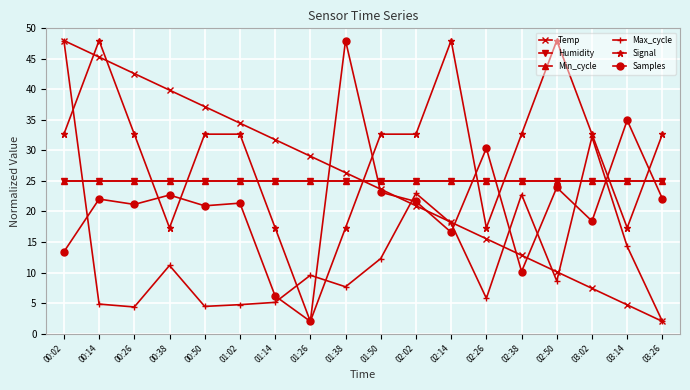

Is this an area chart (filled region under the line)?

No